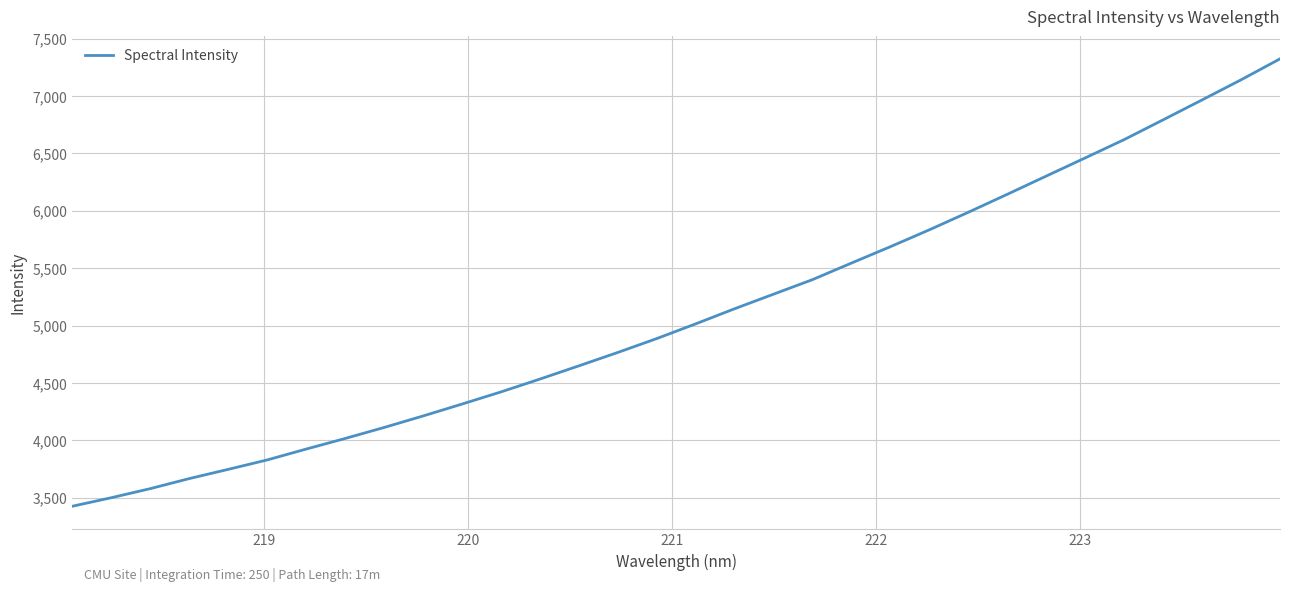

What is the maximum value shown in the chart?

7323.1